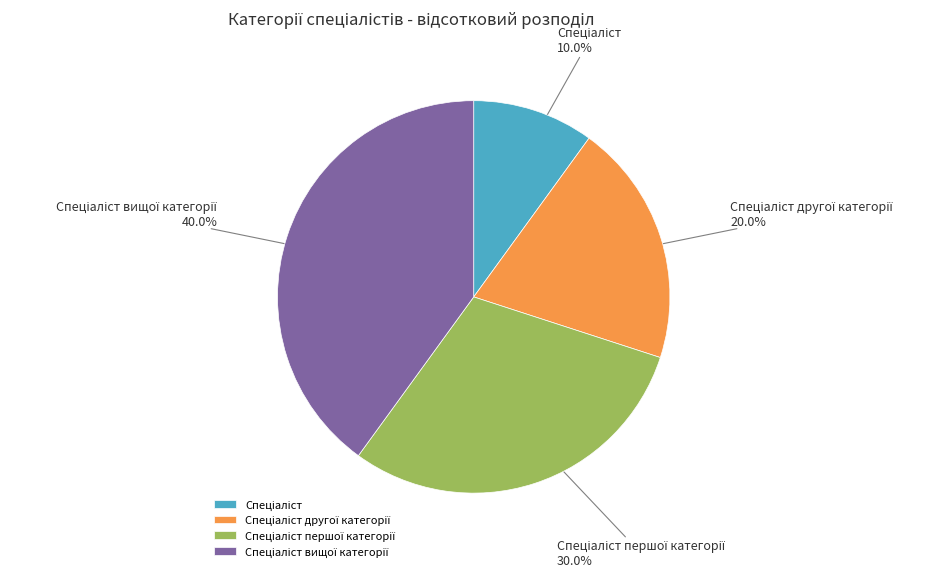

Count the number of slices in the pie.

4